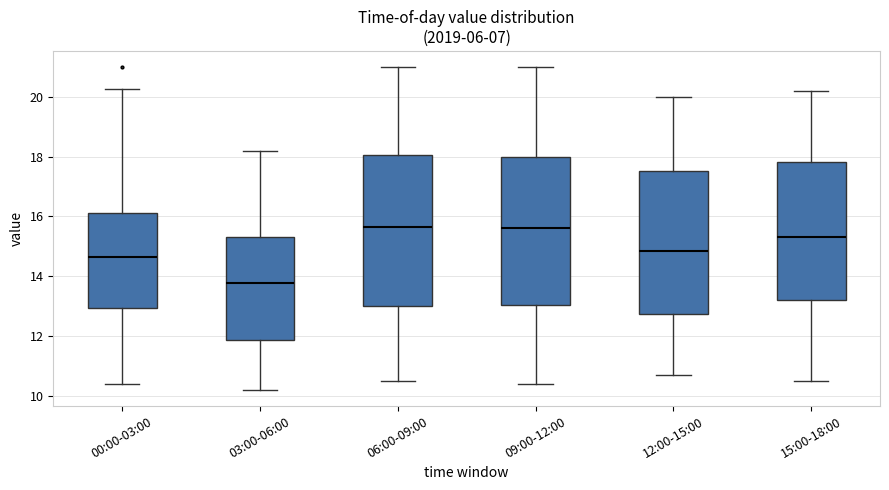

Where does the lower whisker of the box for 00:00-03:00 end on the y-axis? The values are not printed on the chart, so give them approximately, as read against the axis.

10.4